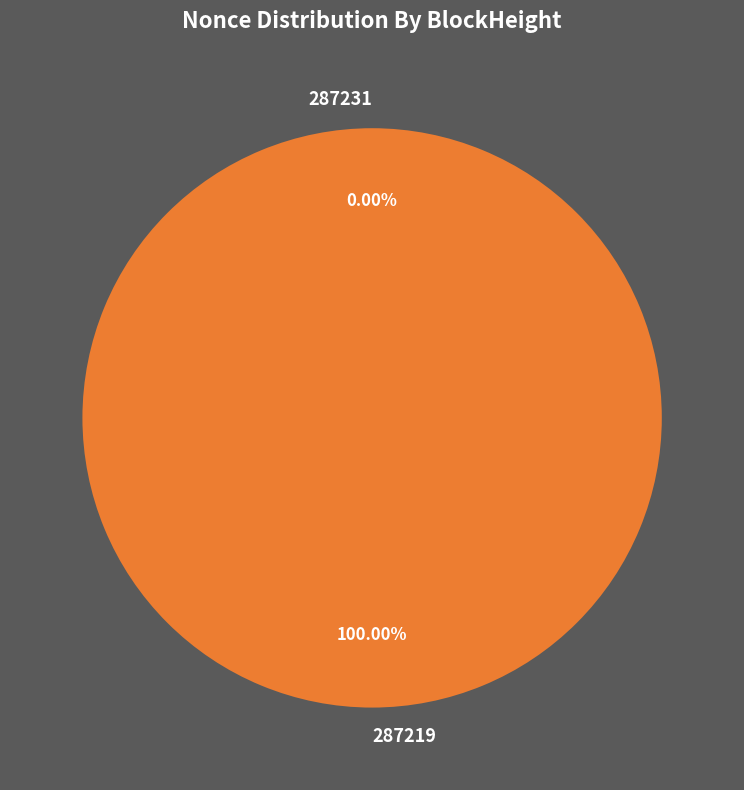

Is there any slice that represents more than half of the pie?

Yes